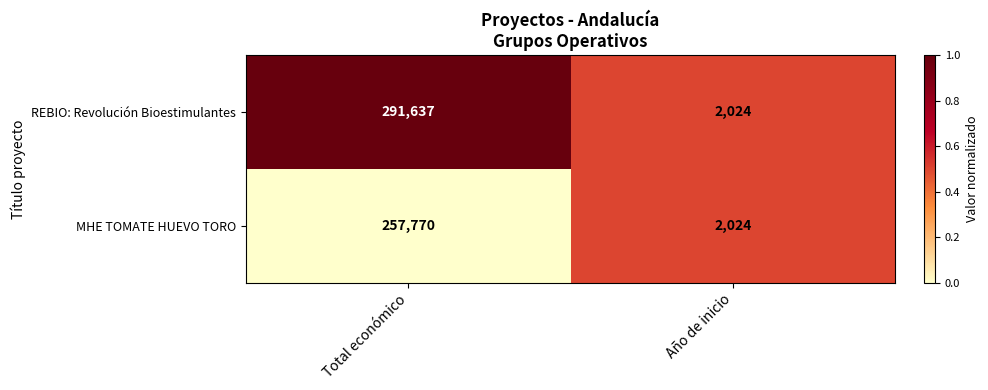

What is the total value across all series at Año de inicio?

4048